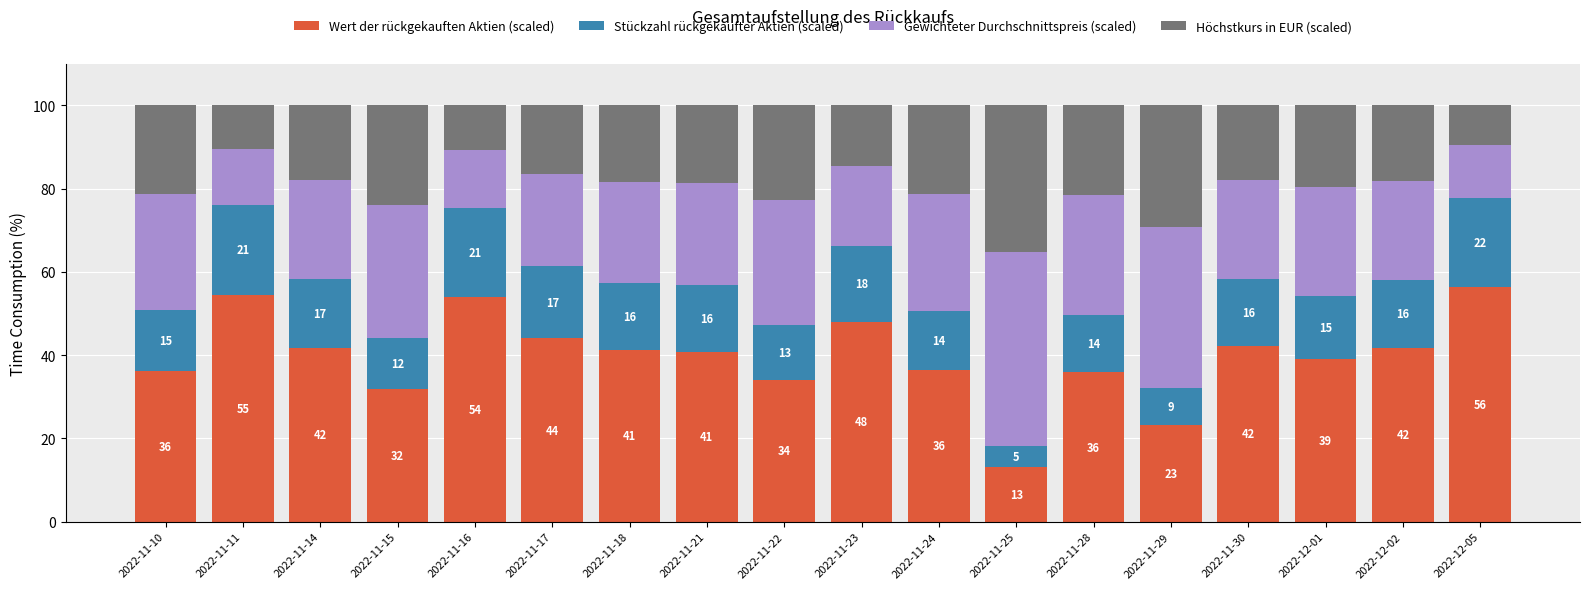

What is the total value across all series at 2022-11-23?

100.0